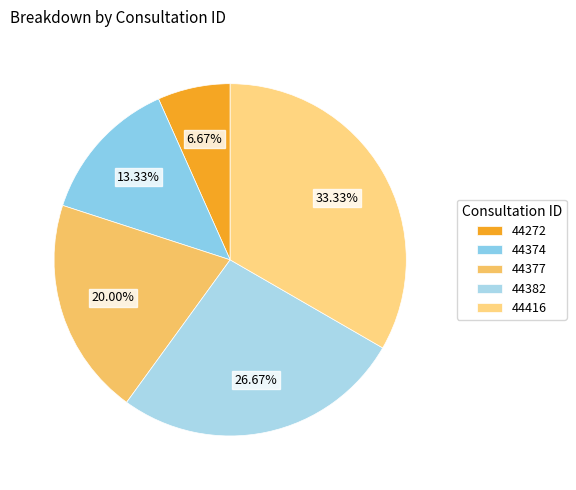

What is the largest slice in the pie chart?

44416